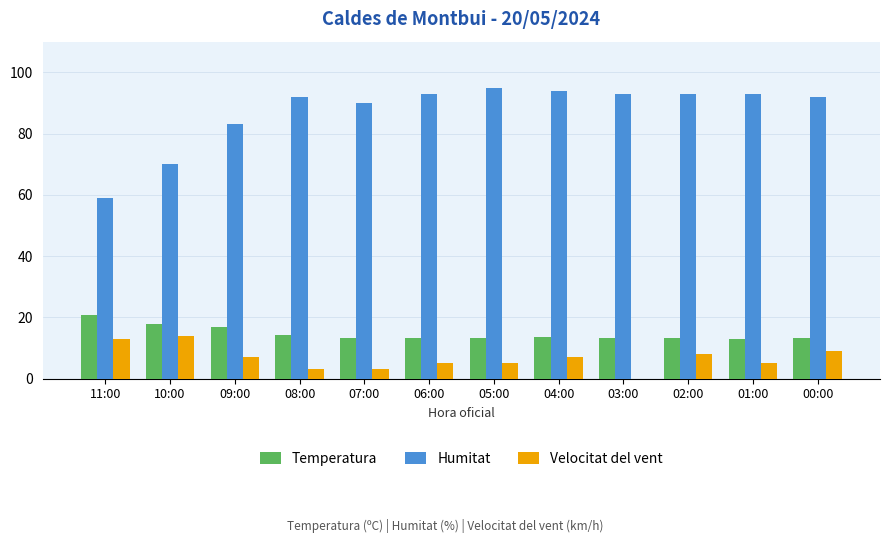

What is the total value across all series at 03:00?

106.3